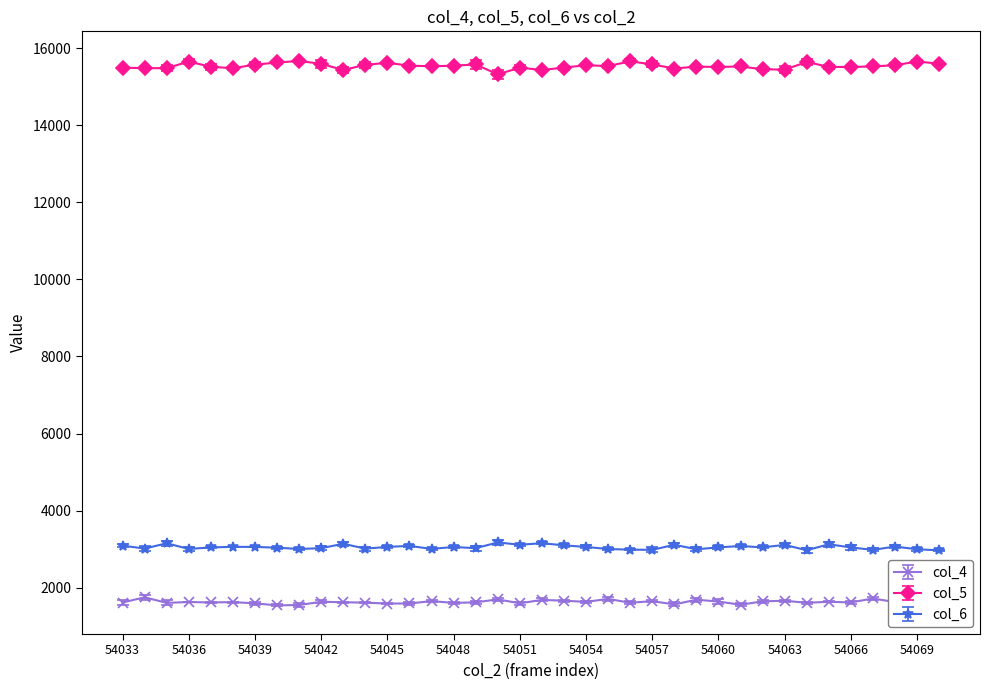

What is the difference between the second highest and second lowest values in the col_4 series?

169